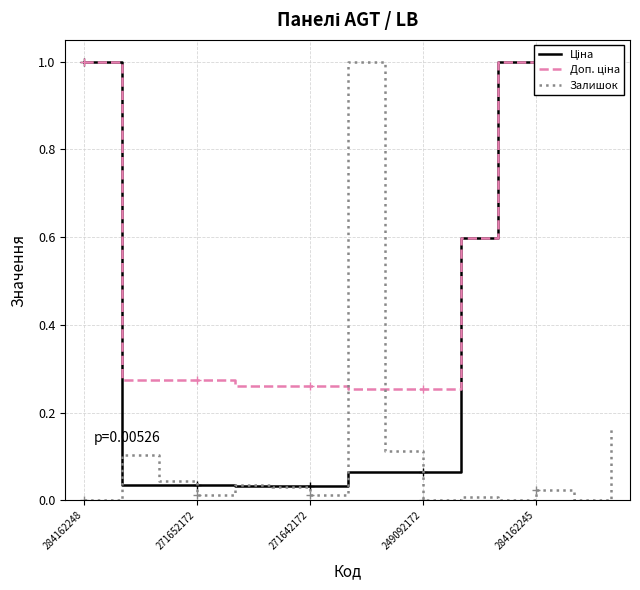

Count the number of data series in this chart.

3